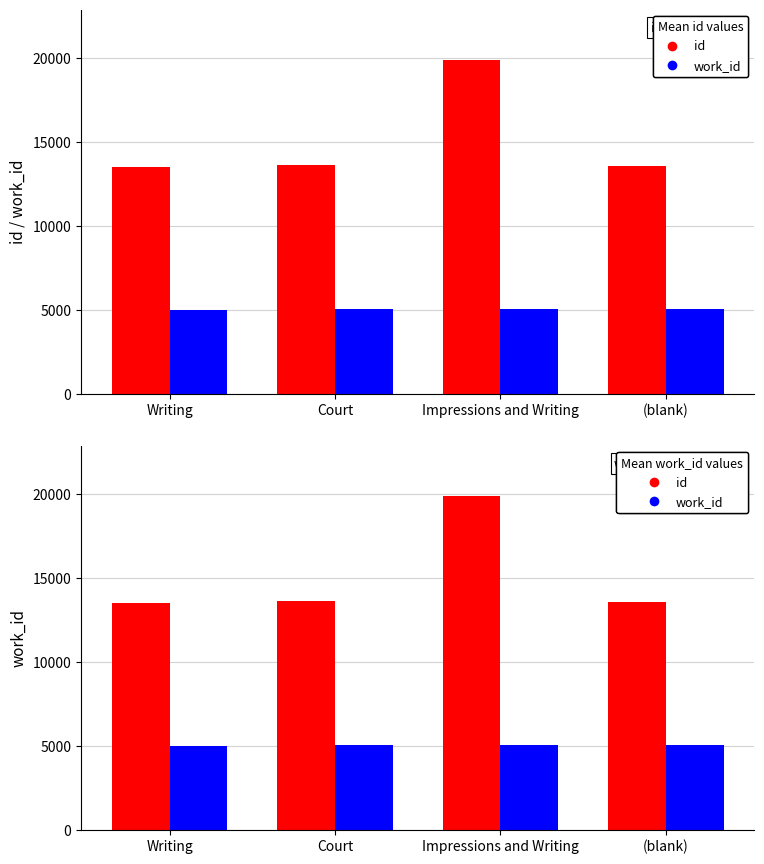

Rank the series by their average value, from highest to lowest.

id, work_id